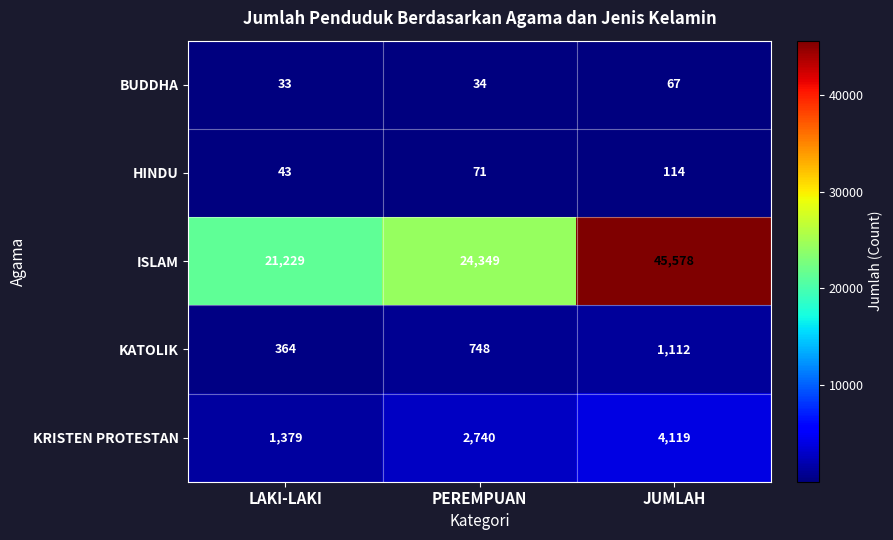

At which category is the sum across all series the highest?

JUMLAH